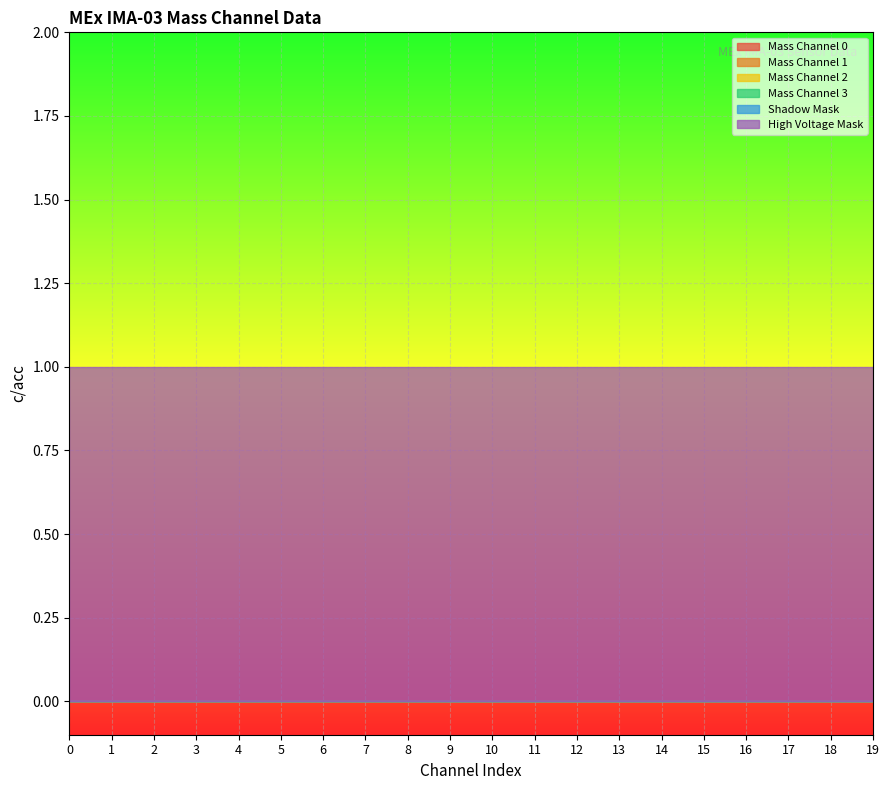

Count the number of categories in the chart.

20